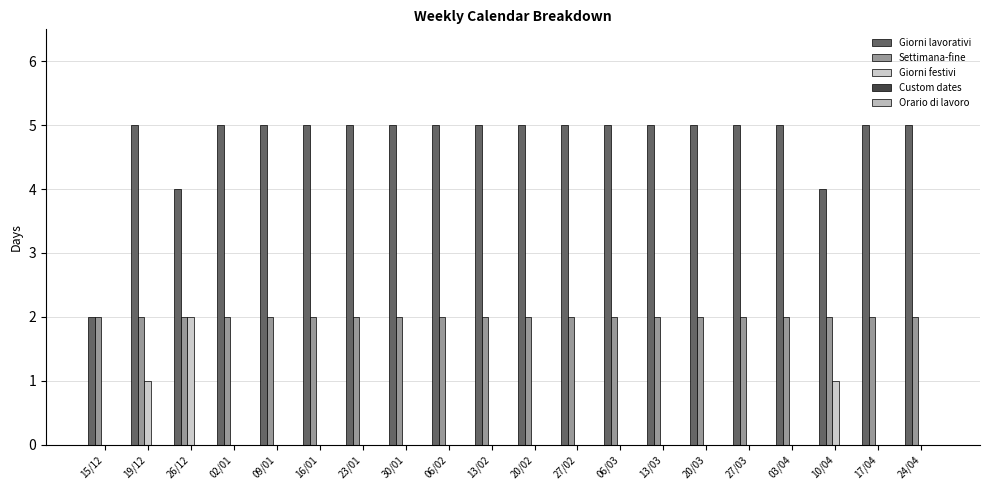

What is the value of the Settimana-fine bar at the 18th from the left?

2